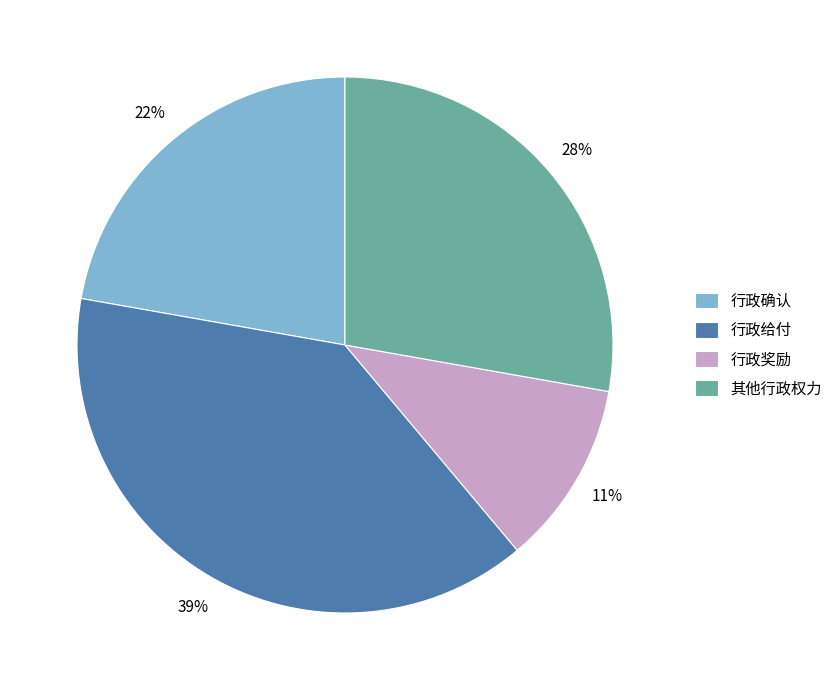

Do 行政确认 and 行政奖励 together represent more than half of the pie?

No